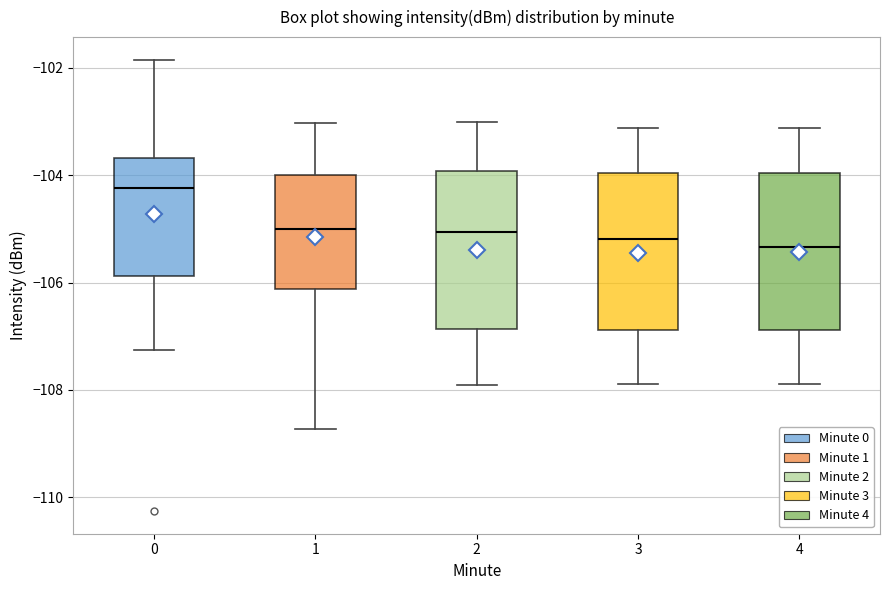

Reading left to right, read every box against the y-axis: the position of its median line, the range the box covers, and the ends of its whiskers. The values are not printed on the chart, so give them approximately, as read against the axis.

0: median -104.2, box -105.8 to -103.6, whiskers -107.2 to -101.8
1: median -105.0, box -106.2 to -104.0, whiskers -108.8 to -103.0
2: median -105.0, box -106.8 to -104.0, whiskers -108.0 to -103.0
3: median -105.2, box -106.8 to -104.0, whiskers -107.8 to -103.2
4: median -105.4, box -106.8 to -104.0, whiskers -107.8 to -103.2